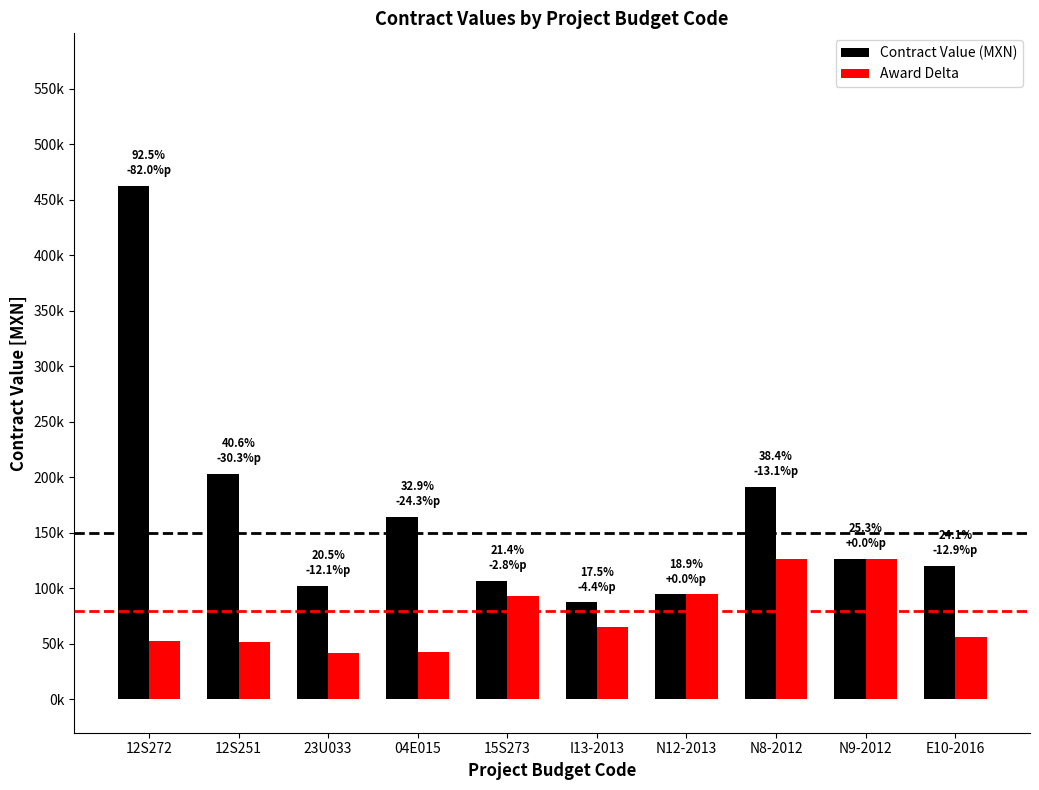

Which series has the widest spread of values?

Contract Value (MXN)